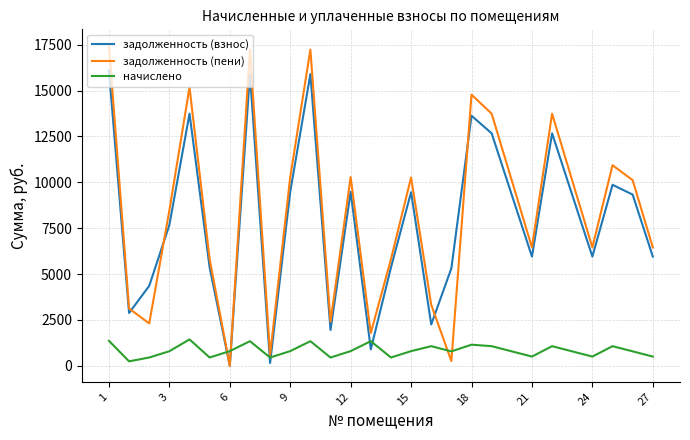

Which series has the largest range (max minus min)?

задолженность (пени)